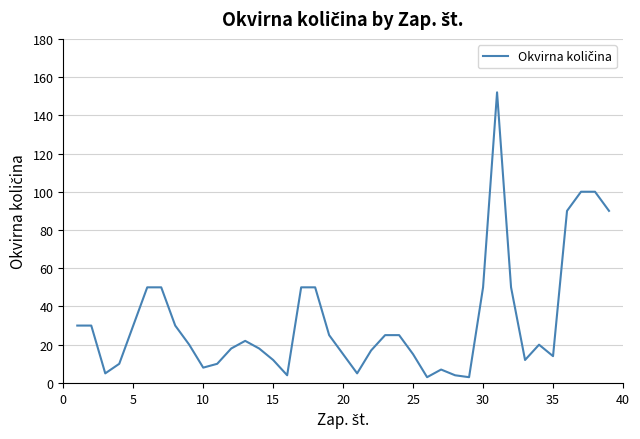

How many lines are shown in the chart?

1